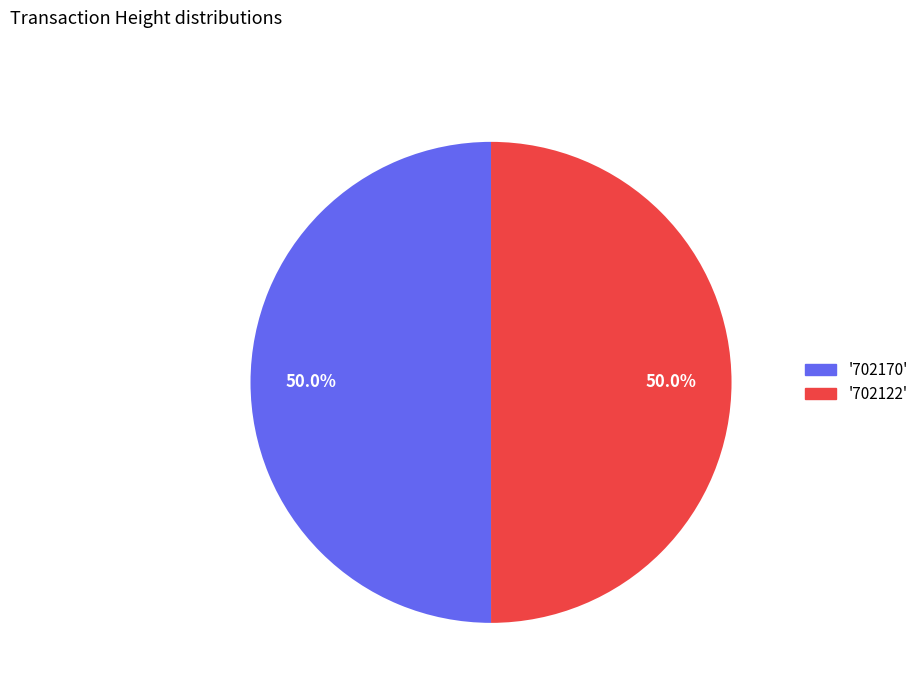

How much of the chart is everything except '702122'?

50.0%